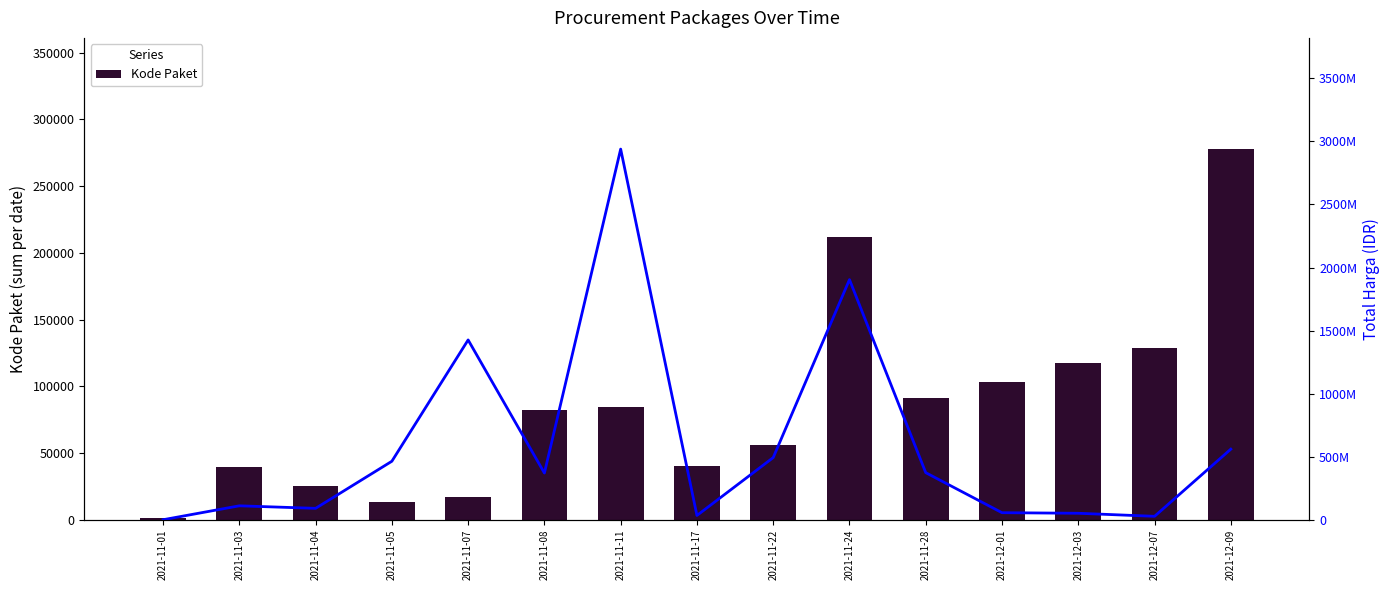

What is the maximum value for Kode Paket?

277693